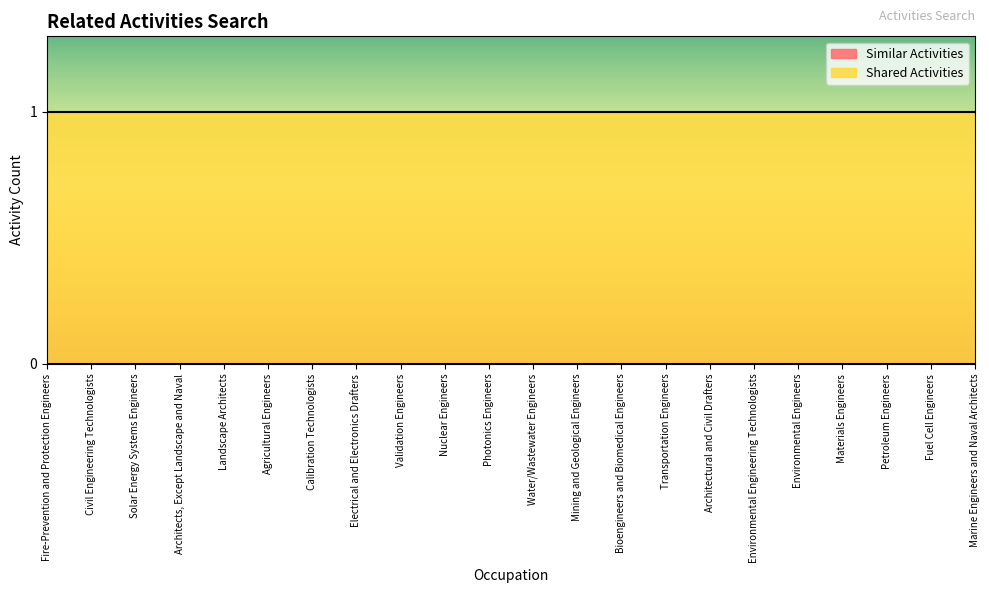

Which series has the largest total across all categories?

Shared Activities